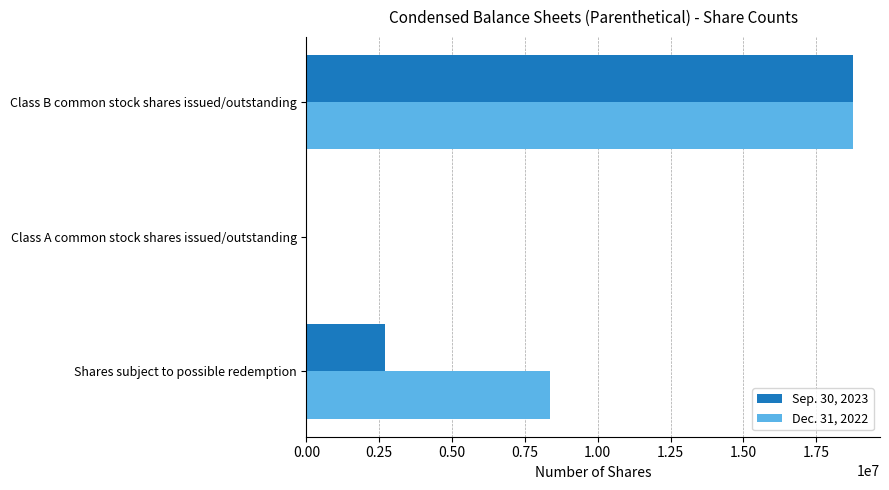

True or false: Dec. 31, 2022 has a value of 8348384 at Shares subject to possible redemption.

True